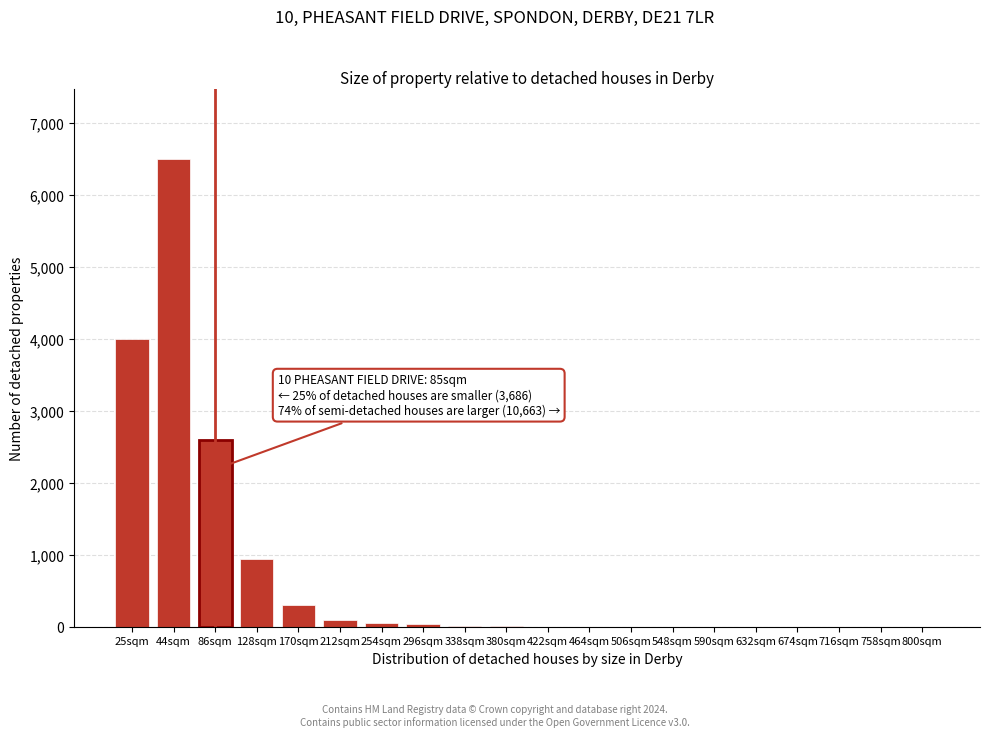

Is it true that the value at 170sqm is 300?

True